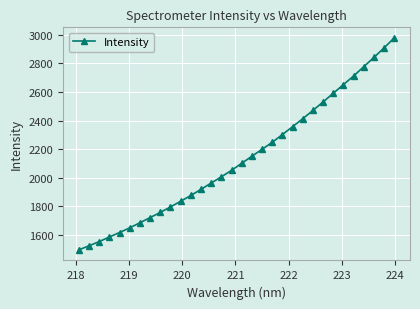

What is the value of the 25th point from the left?

2530.5